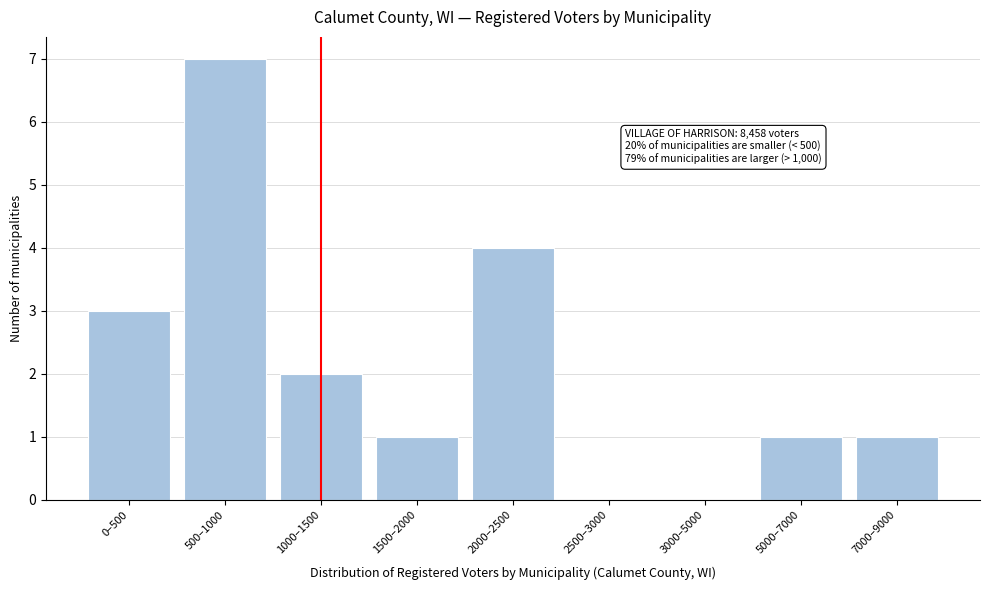

Reading left to right, what are all the values shown in this chart?

0–500=3	500–1000=7	1000–1500=2	1500–2000=1	2000–2500=4	2500–3000=0	3000–5000=0	5000–7000=1	7000–9000=1